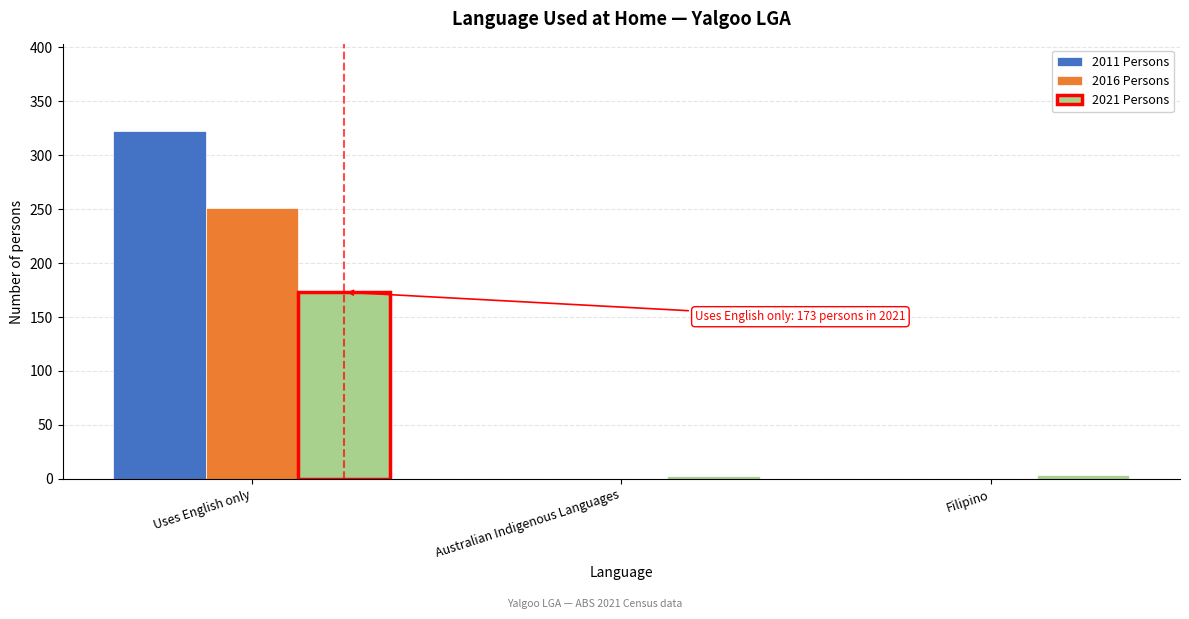

At which category is the sum across all series the highest?

Uses English only